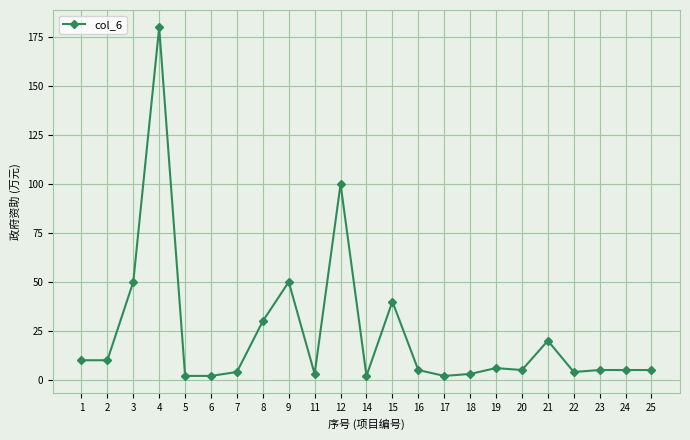

At which category does the chart reach its peak across all series?

4